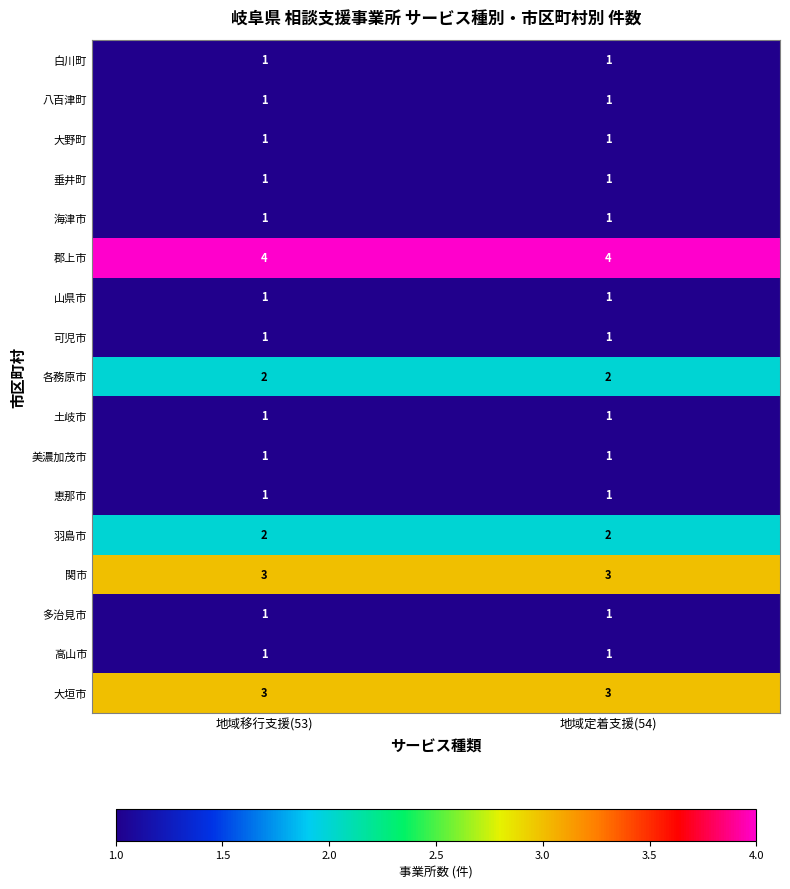

What is the spread (max minus min) of values at 地域移行支援(53)?

3